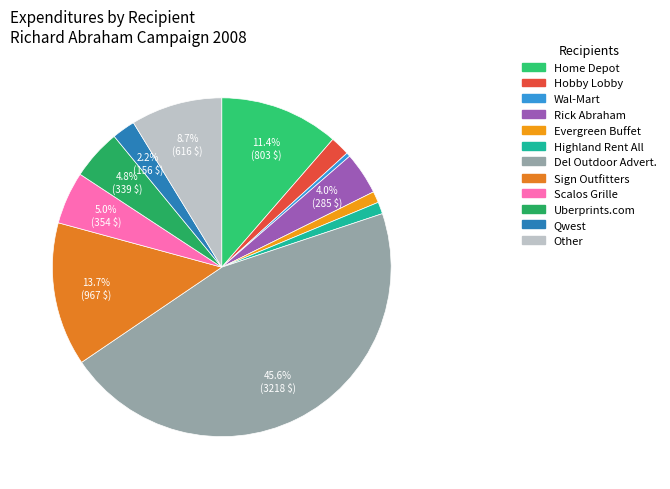

Count the number of slices in the pie.

12